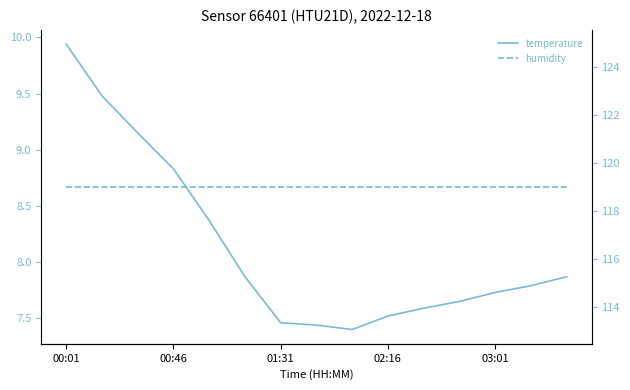

Which series has the largest range (max minus min)?

temperature